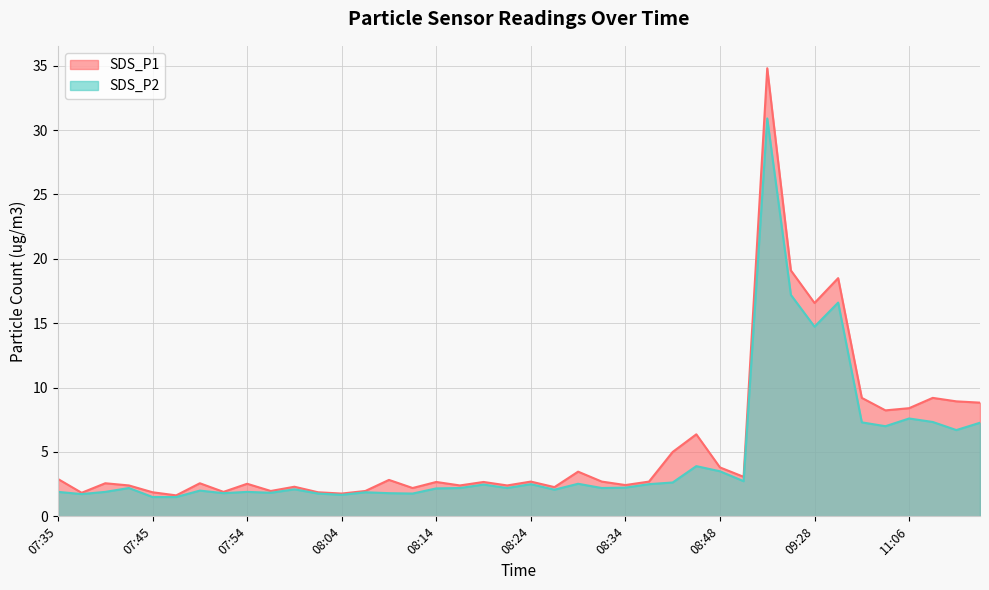

Which category has the highest value in the SDS_P1 series?

09:23